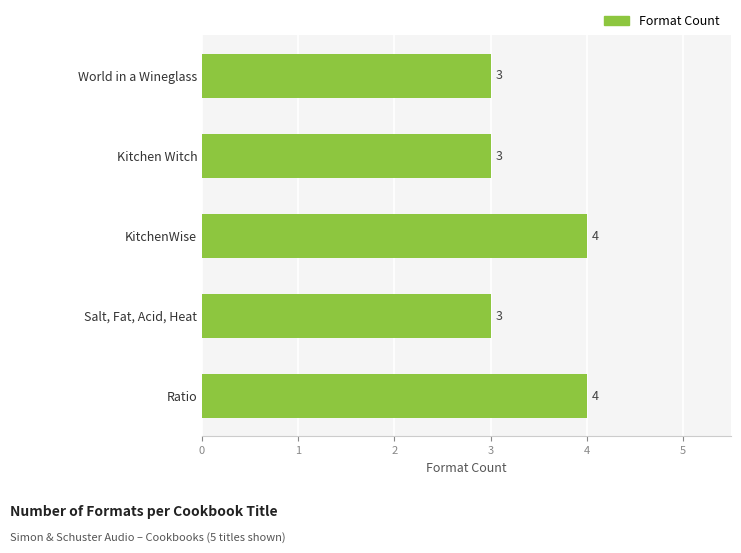

What is the greatest value displayed?

4